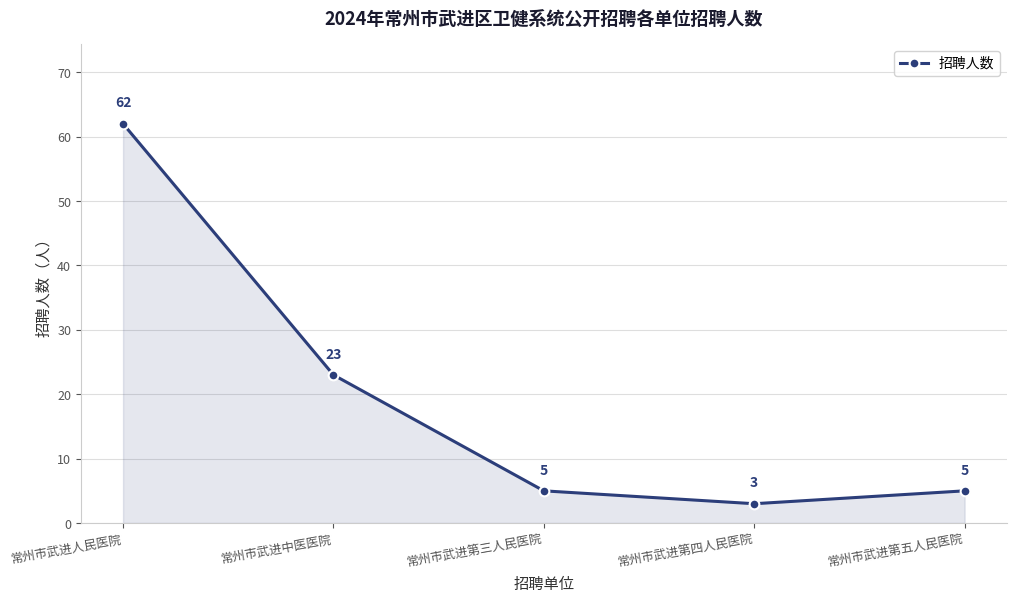

What is the label of the 1st point from the left?

常州市武进人民医院